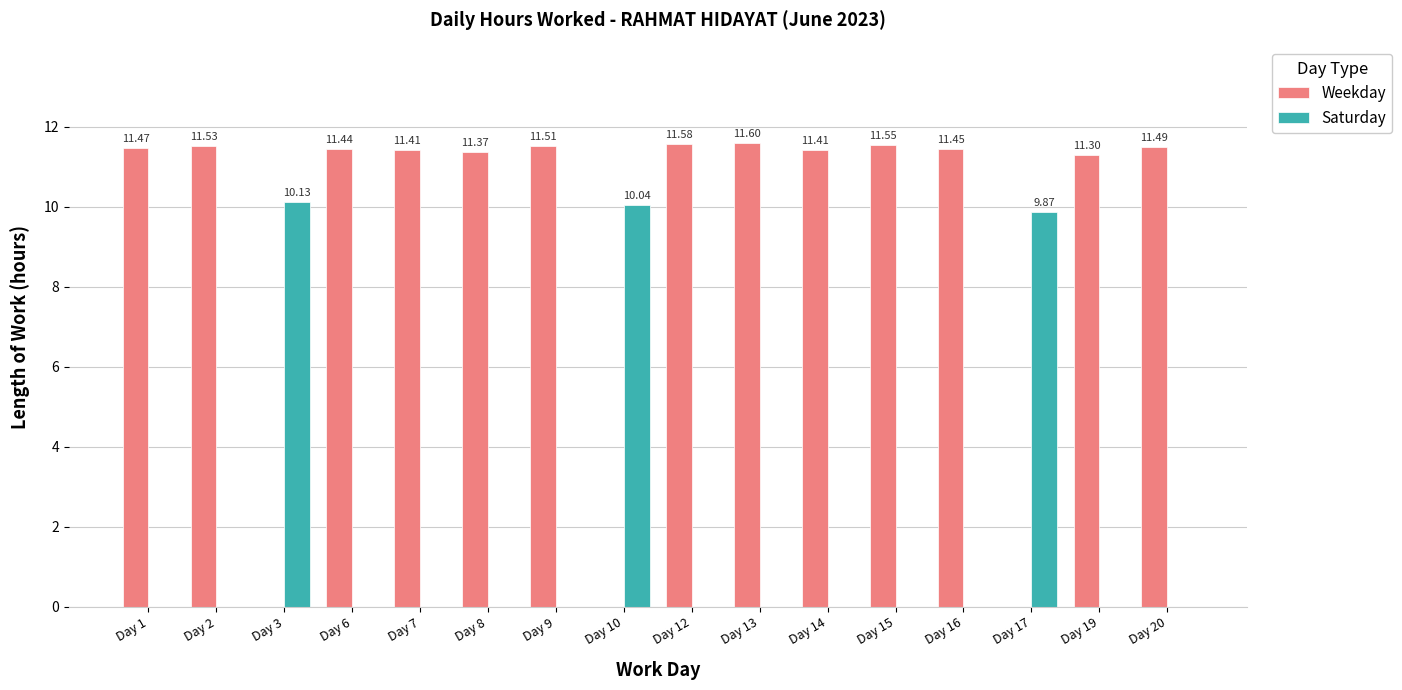

Is the value of Weekday at Day 20 greater than the value of Saturday at Day 3?

Yes